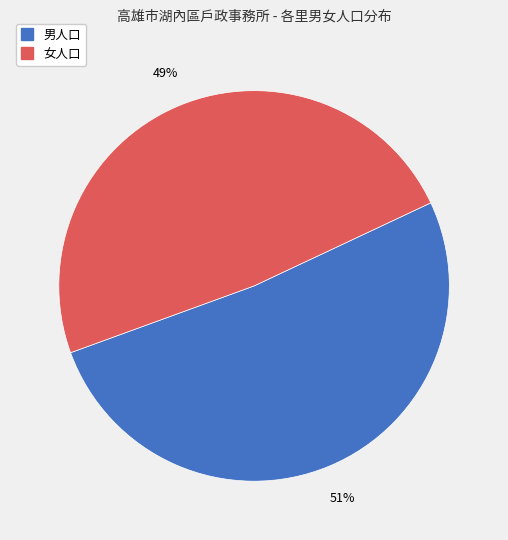

Count the number of slices in the pie.

2